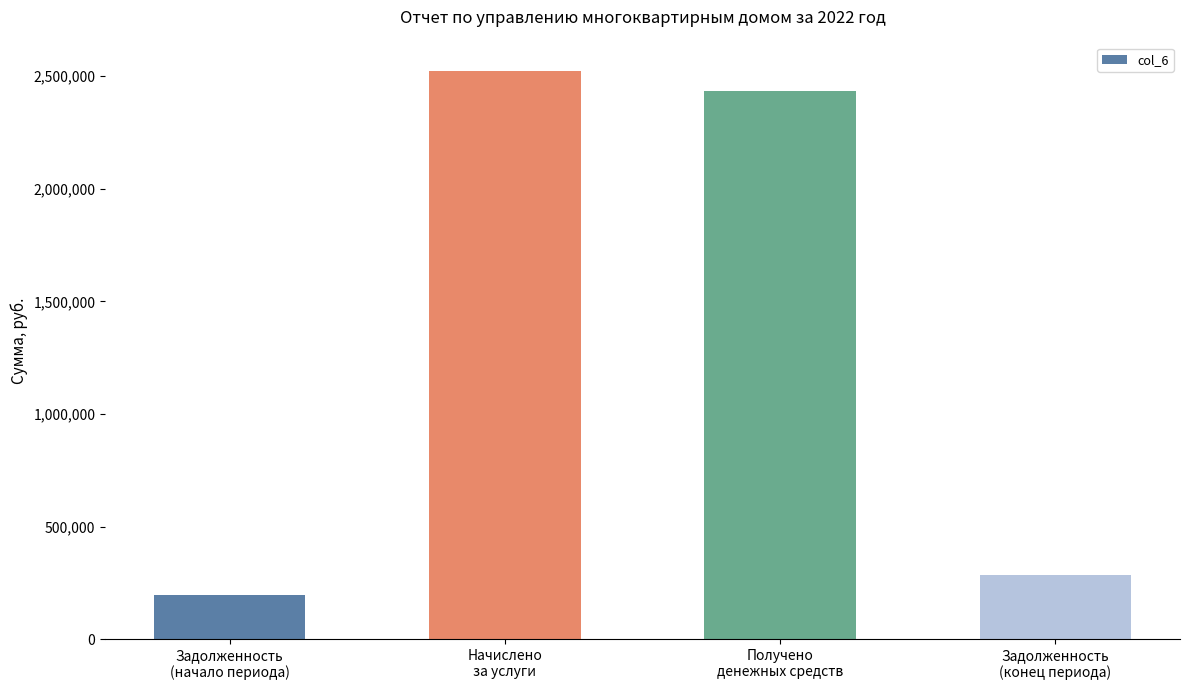

Which category has the highest value across all series?

Начислено
за услуги